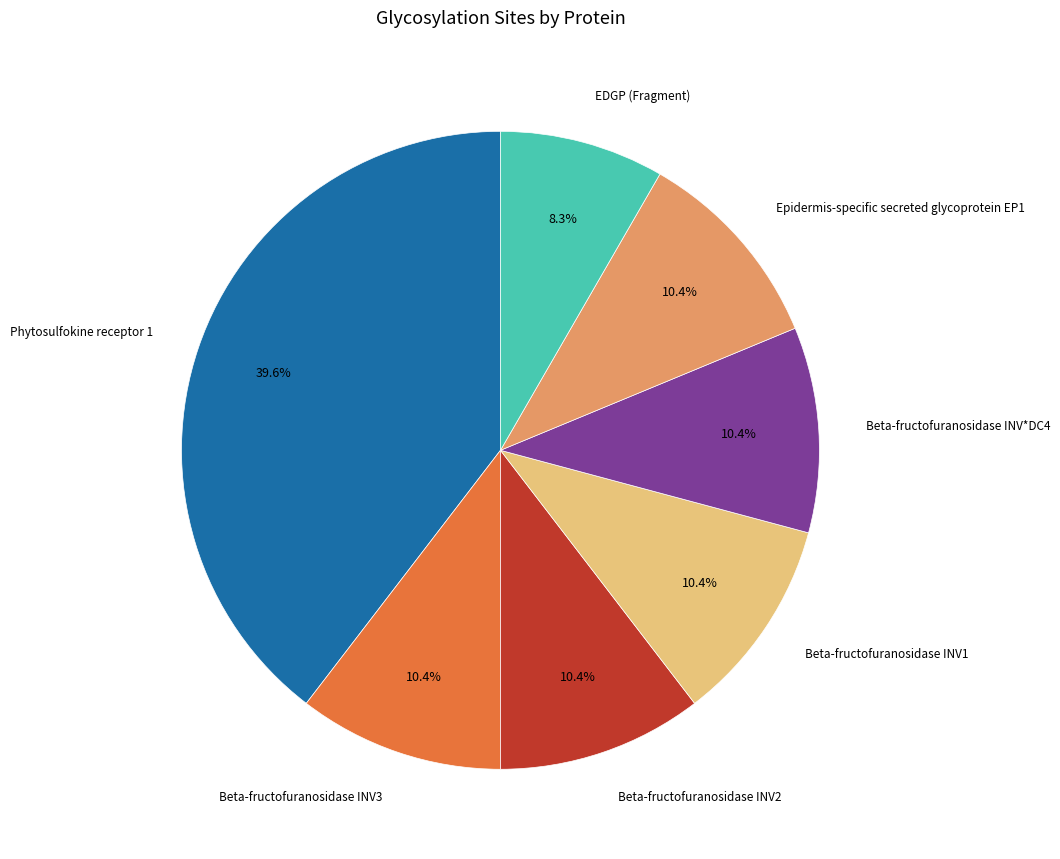

Is there a majority slice in this chart?

No